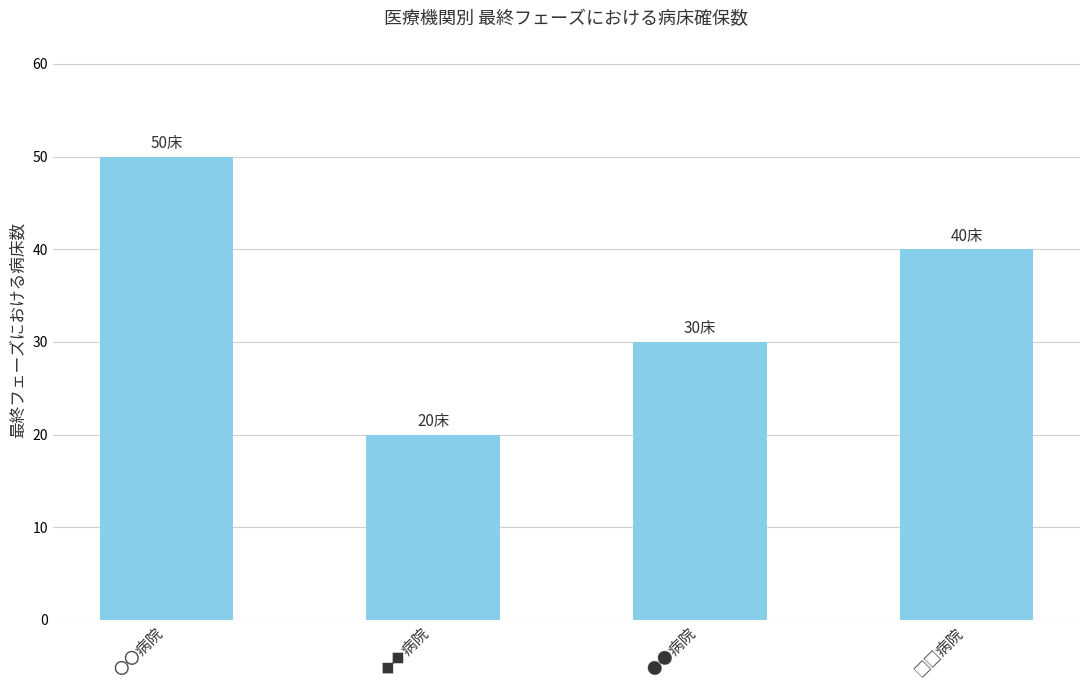

What is the label of the 2nd bar from the left?

◆◆病院